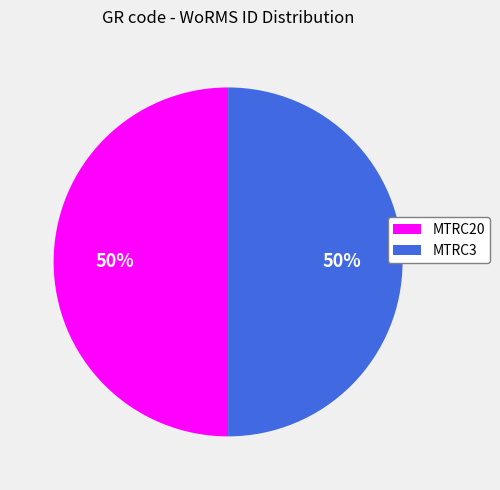

To the nearest percent, what portion does MTRC3 represent?

50%